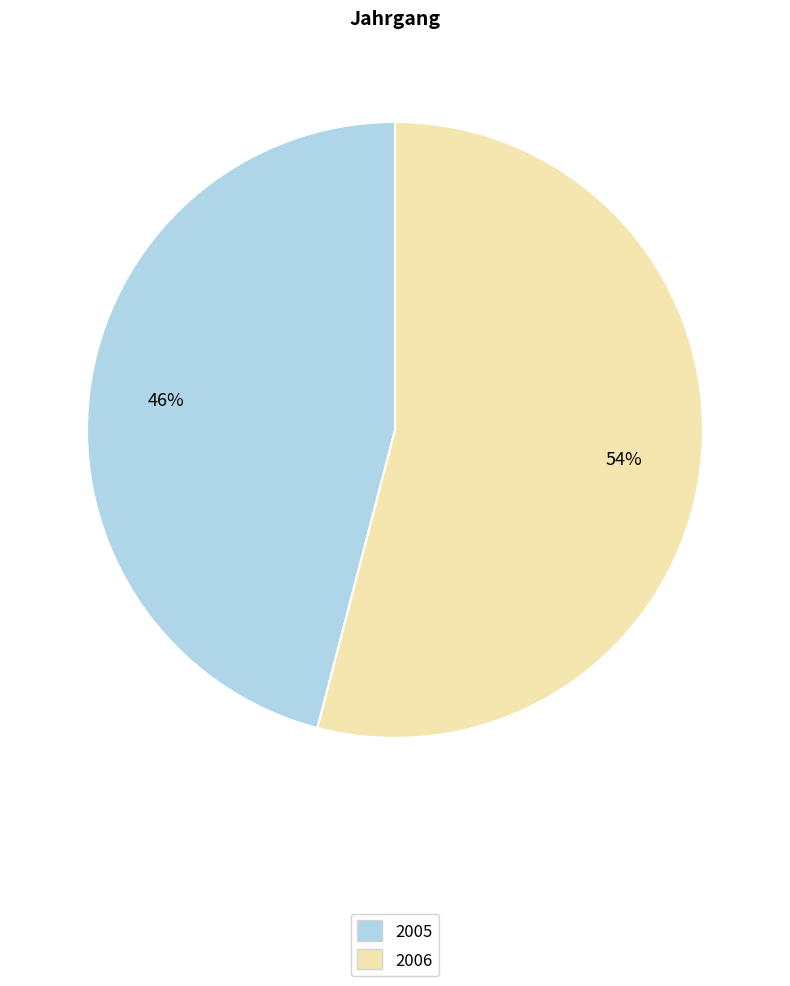

What is the smallest slice in the pie chart?

2005